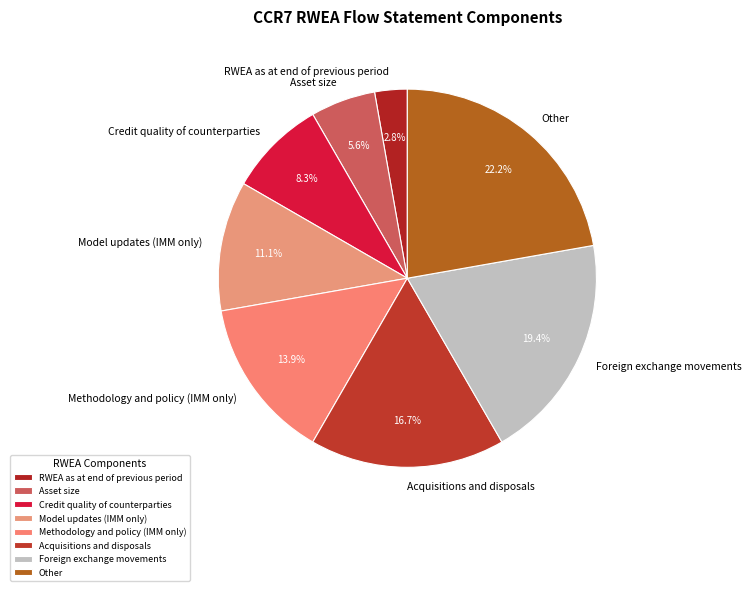

Is it true that Asset size is 6% of the pie?

True